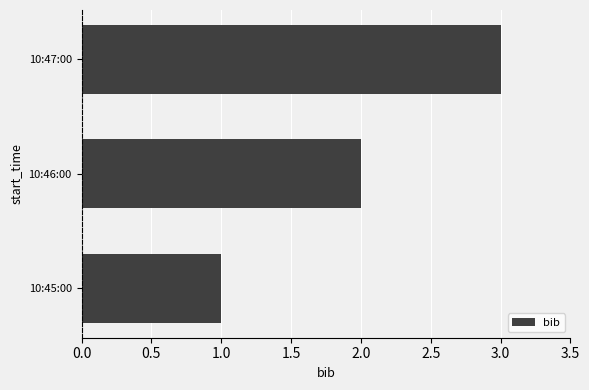

What is the average value?

2